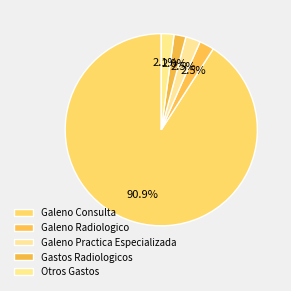

What is the majority slice?

Galeno Consulta